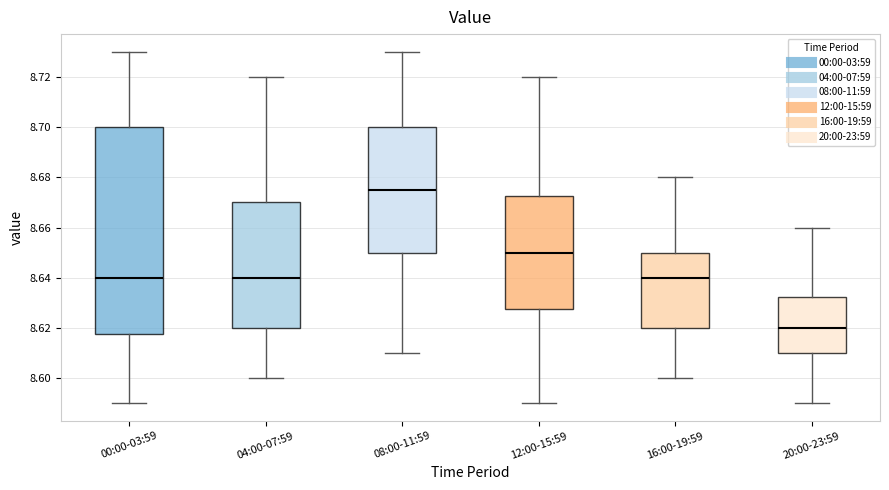

Where is the upper edge of the box for 08:00-11:59 on the y-axis? The values are not printed on the chart, so give them approximately, as read against the axis.

8.700